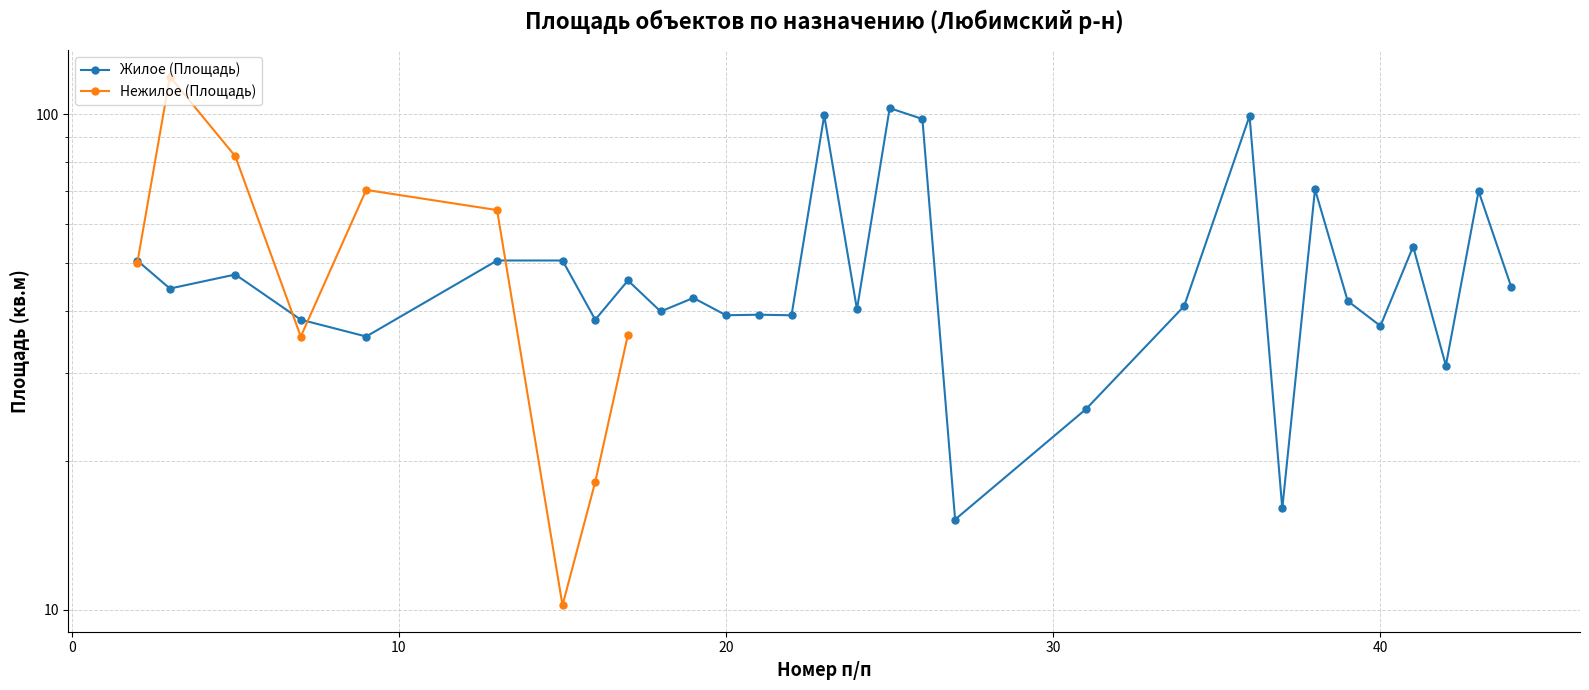

What is the minimum value shown in the chart?

15.2